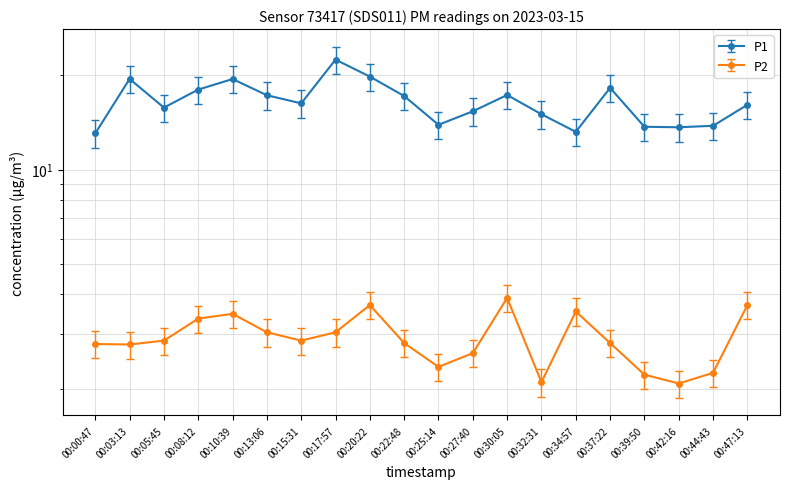

Where does the P1 series first go above 16?

00:03:13